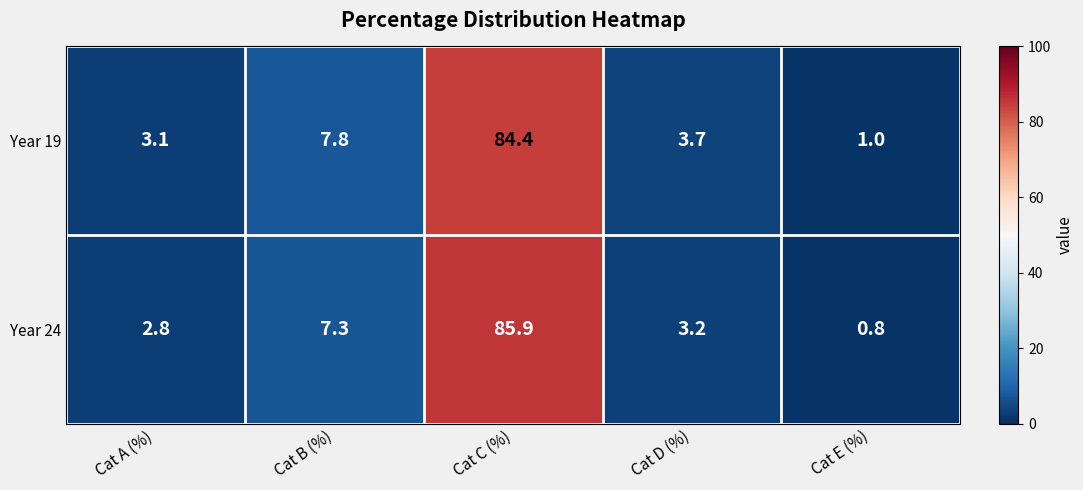

Rank the series at Cat A (%) from lowest to highest value.

Year 24, Year 19